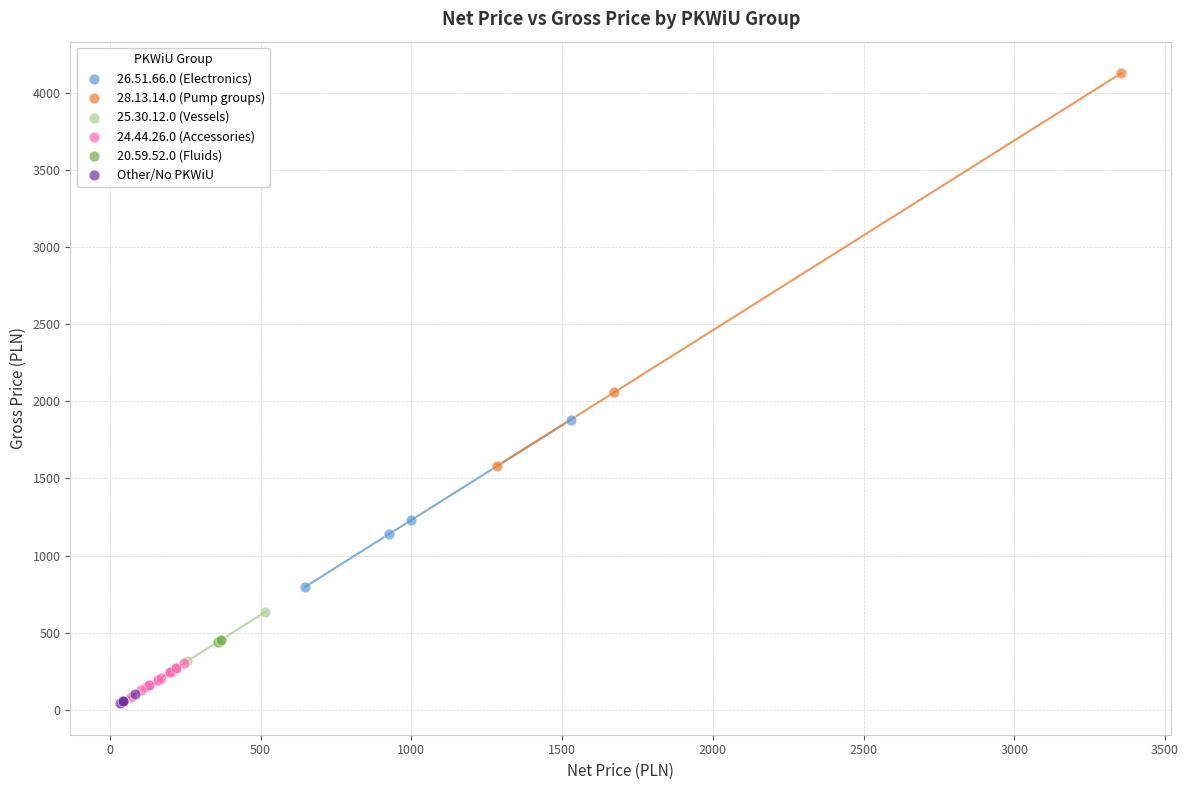

What are all the series names shown in the legend?

26.51.66.0 (Electronics), 28.13.14.0 (Pump groups), 25.30.12.0 (Vessels), 24.44.26.0 (Accessories), 20.59.52.0 (Fluids), Other/No PKWiU